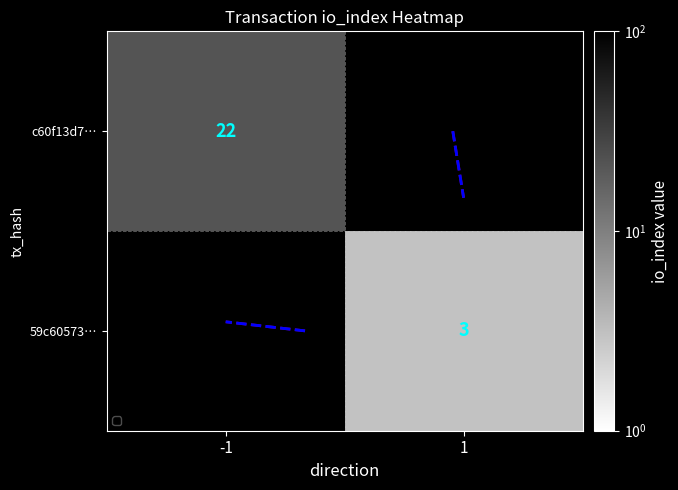

At -1, list the series in order from smallest to largest.

c60f13d7…, 59c60573…